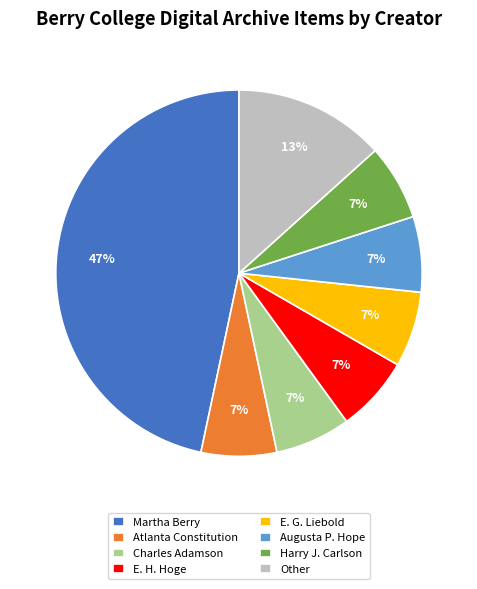

True or false: E. G. Liebold accounts for 7% of the total.

True